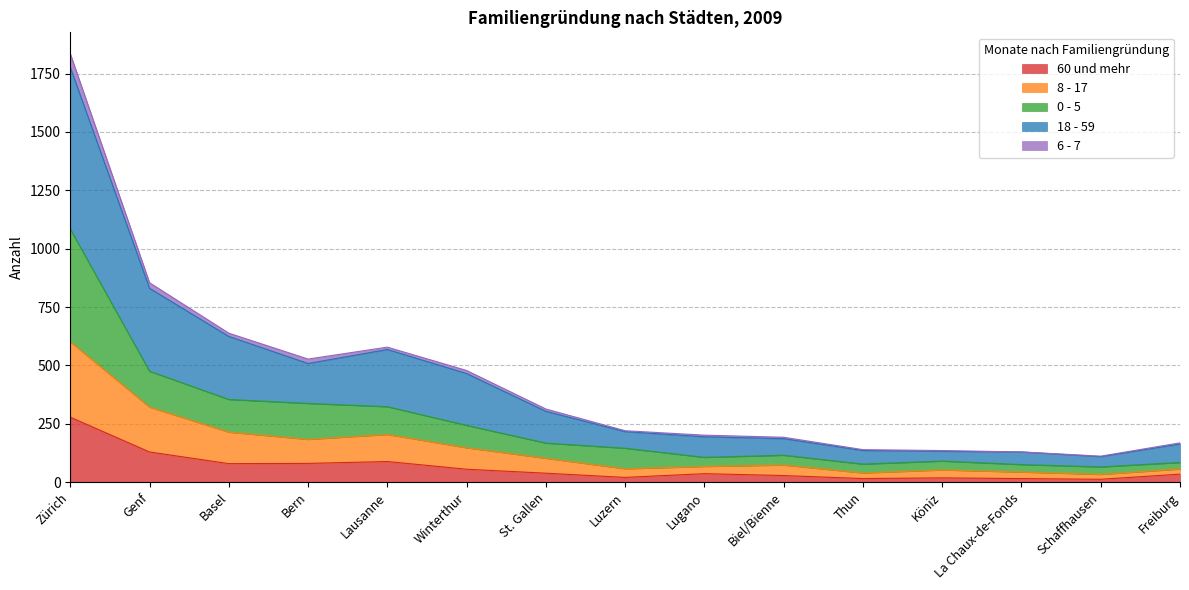

How many values in the 60 und mehr series are below 36?

7